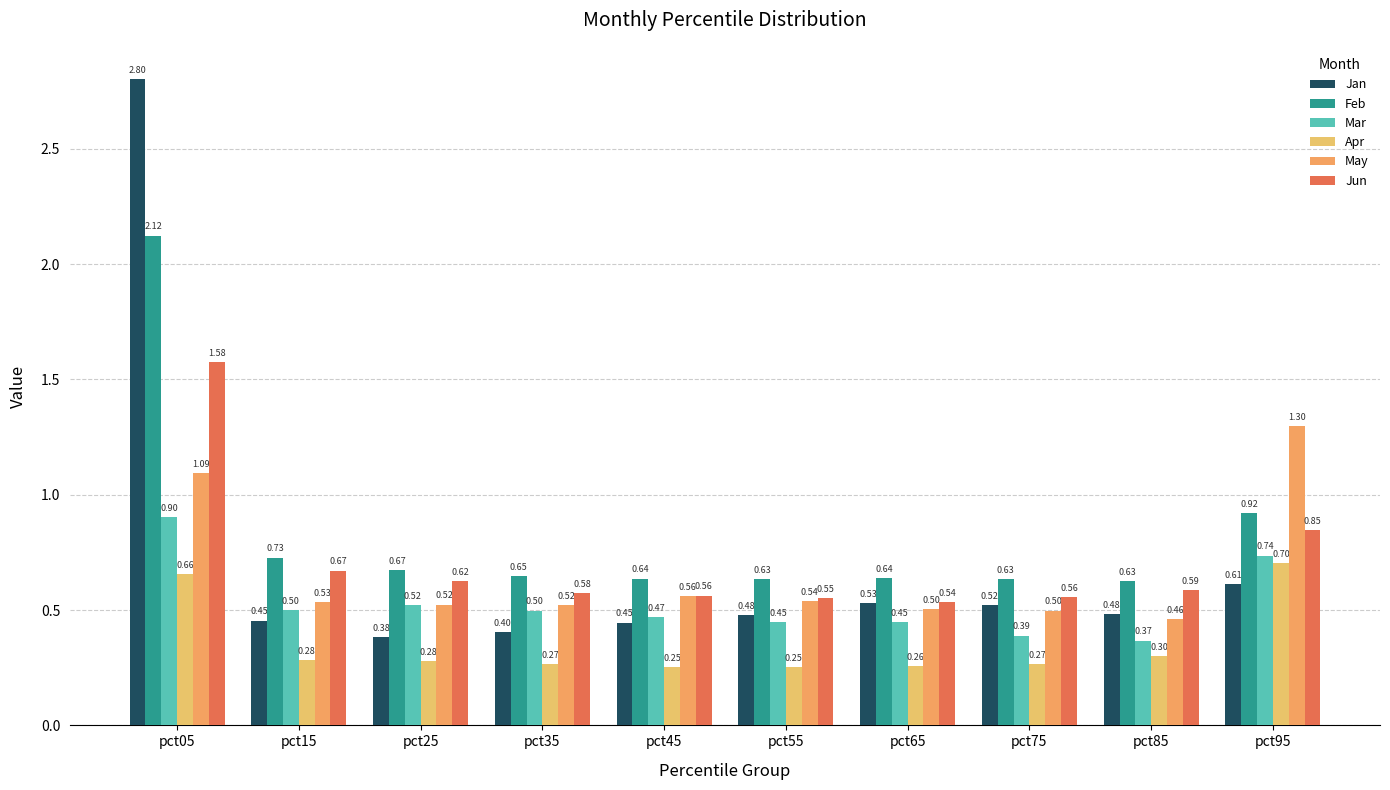

Is it true that Mar equals 0.6 at pct65?

False